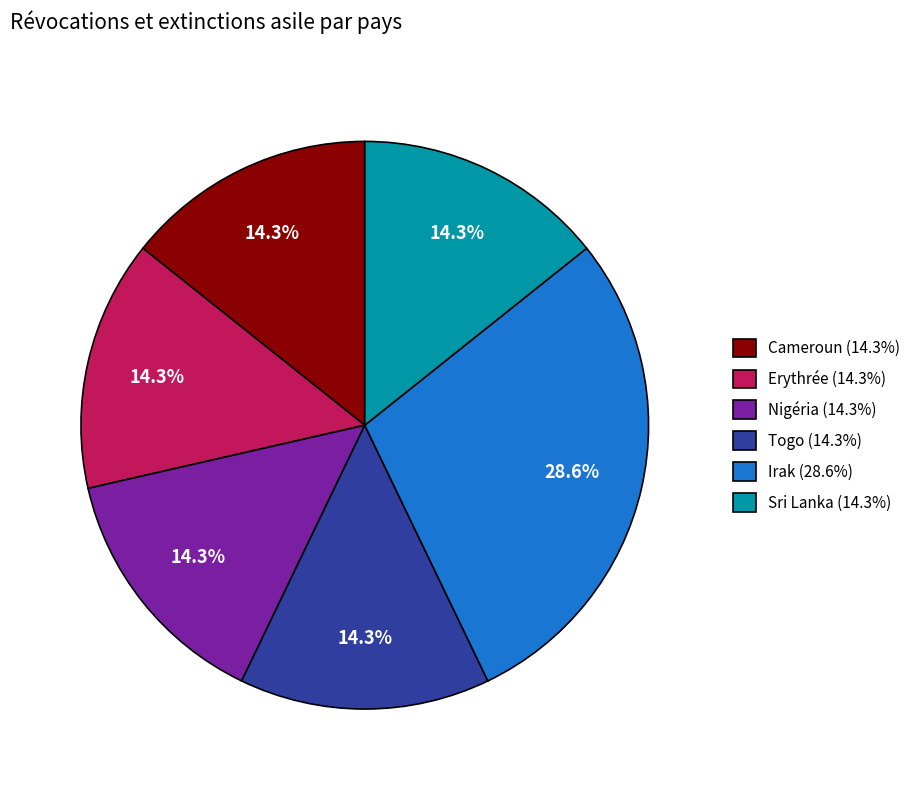

The Cameroun slice represents 4% of the pie. True or false?

False